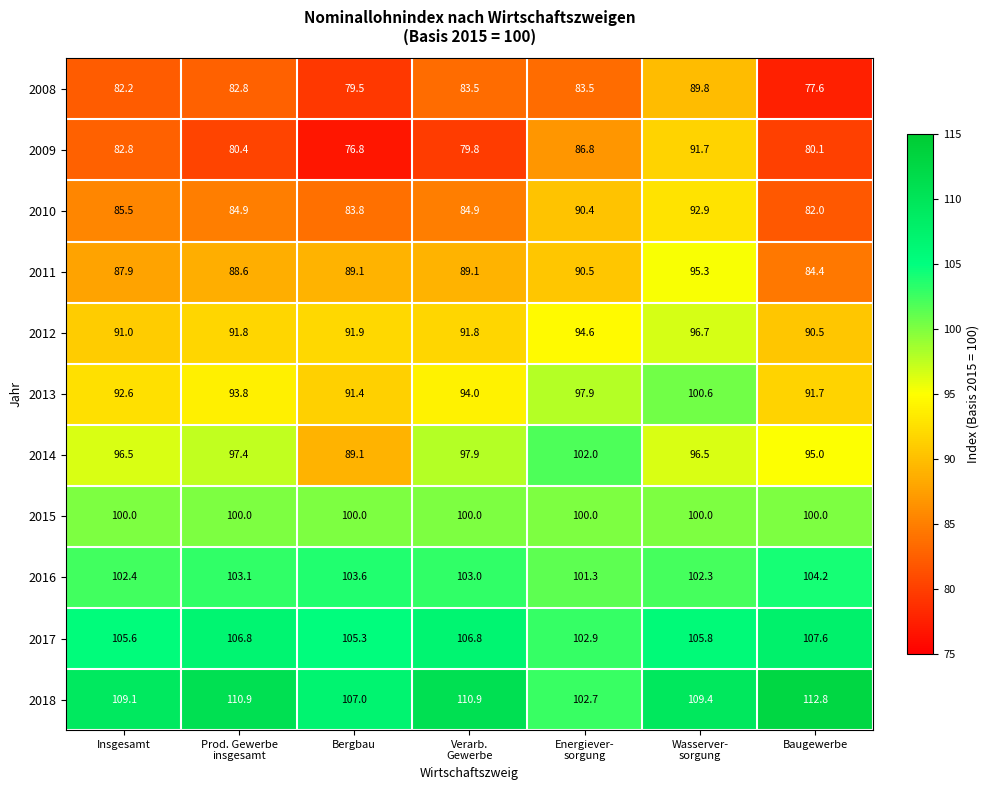

True or false: 2011 has a value of 84.4 at Baugewerbe.

True